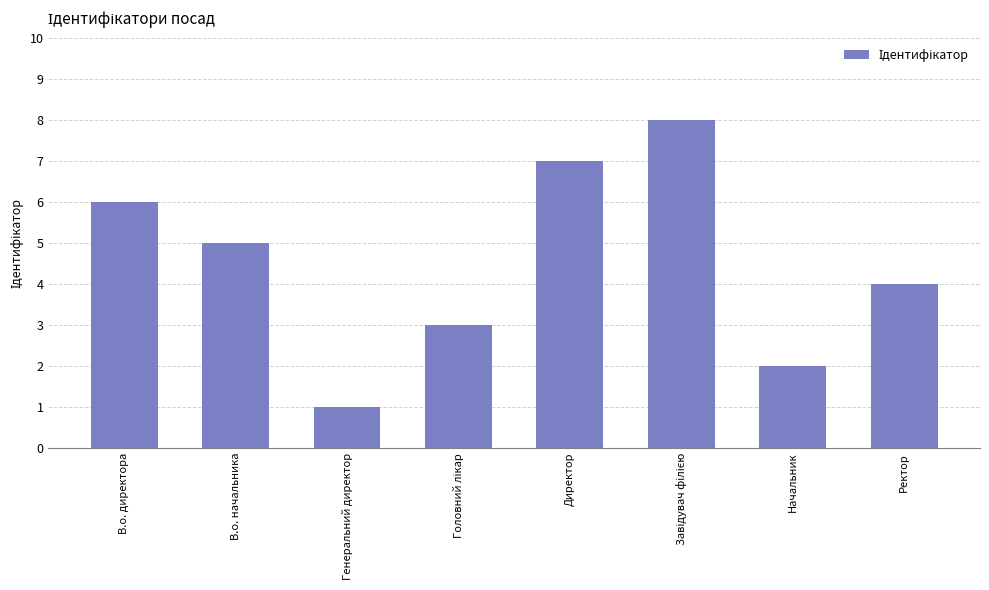

What is the change in value from Генеральний директор to Начальник?

+1